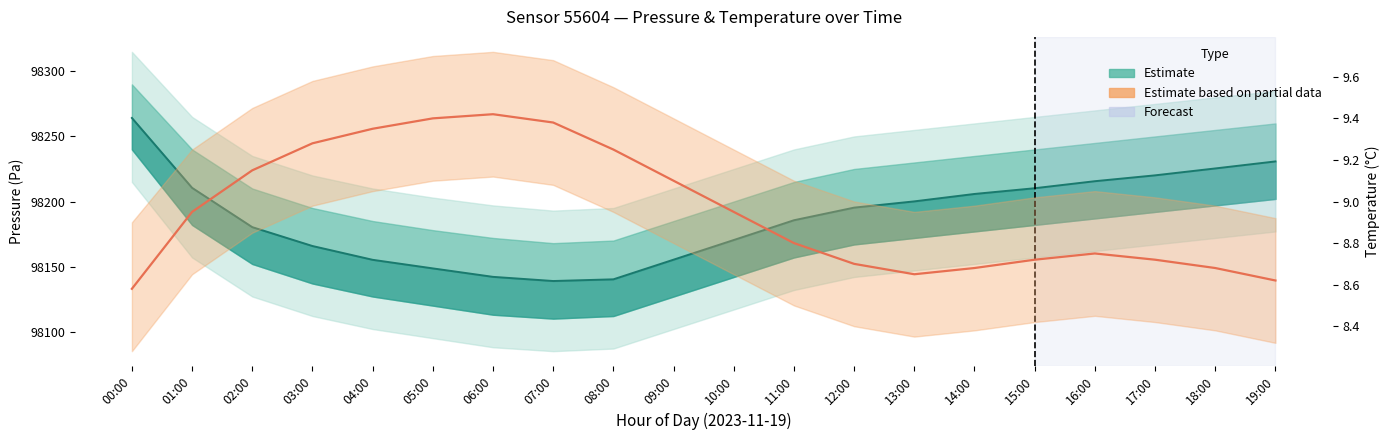

Which has a higher value, 02:00 or 18:00?

02:00